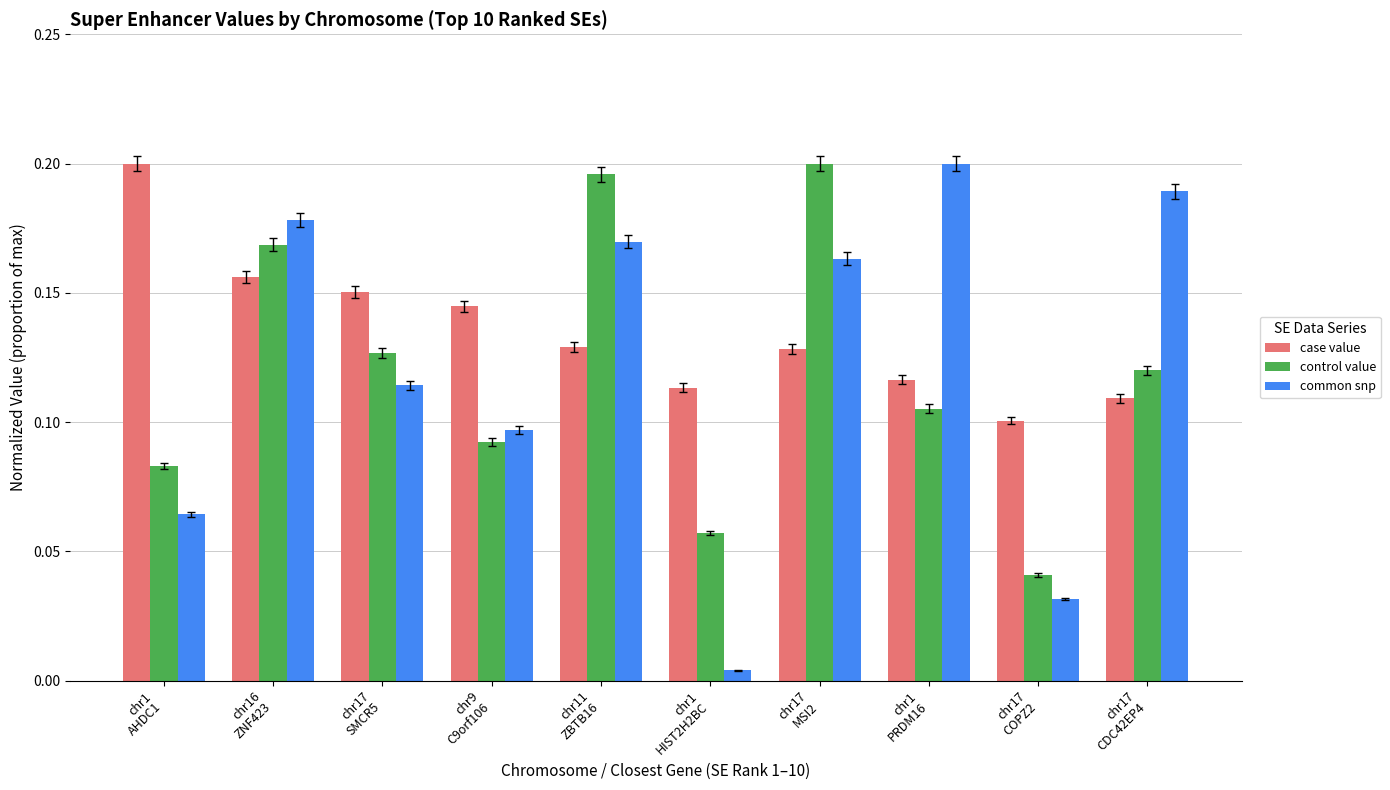

Which series has the widest spread of values?

common snp